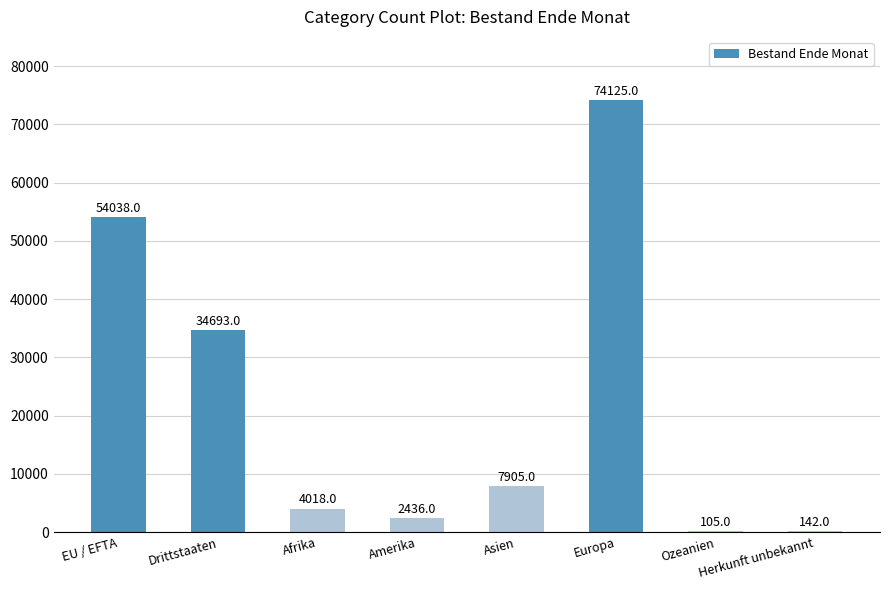

What is the change in value from Amerika to Asien?

+5469